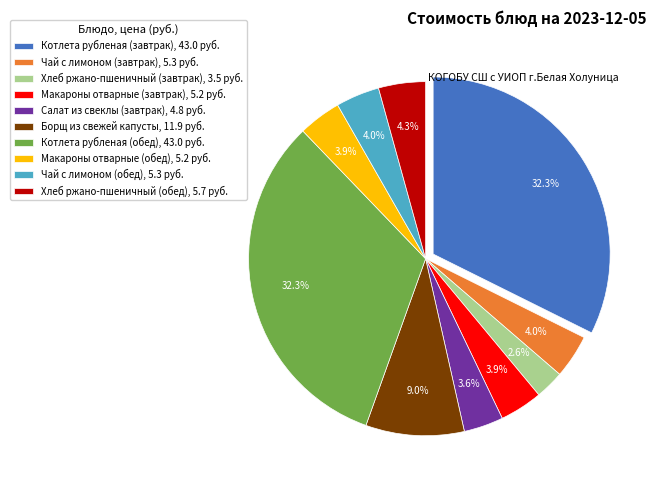

How many slices are in this pie chart?

10